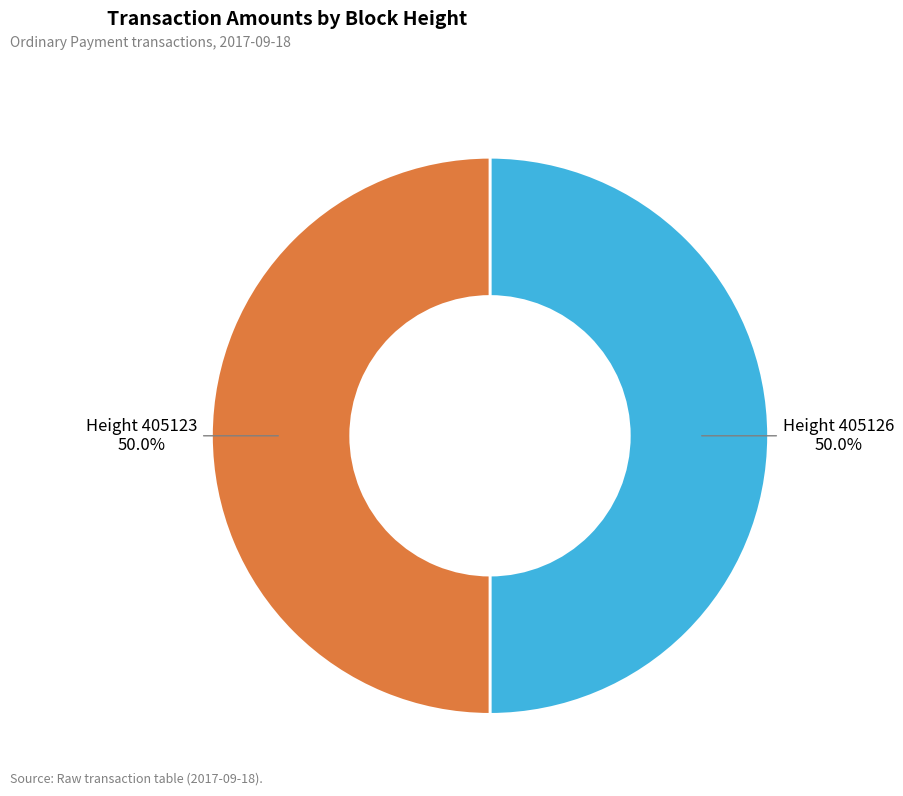

How many segments does this pie chart have?

2